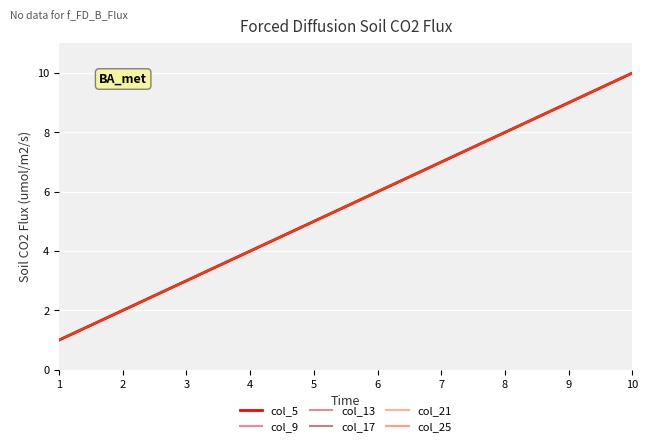

Rank the series by their maximum value, from highest to lowest.

col_5, col_9, col_13, col_17, col_21, col_25